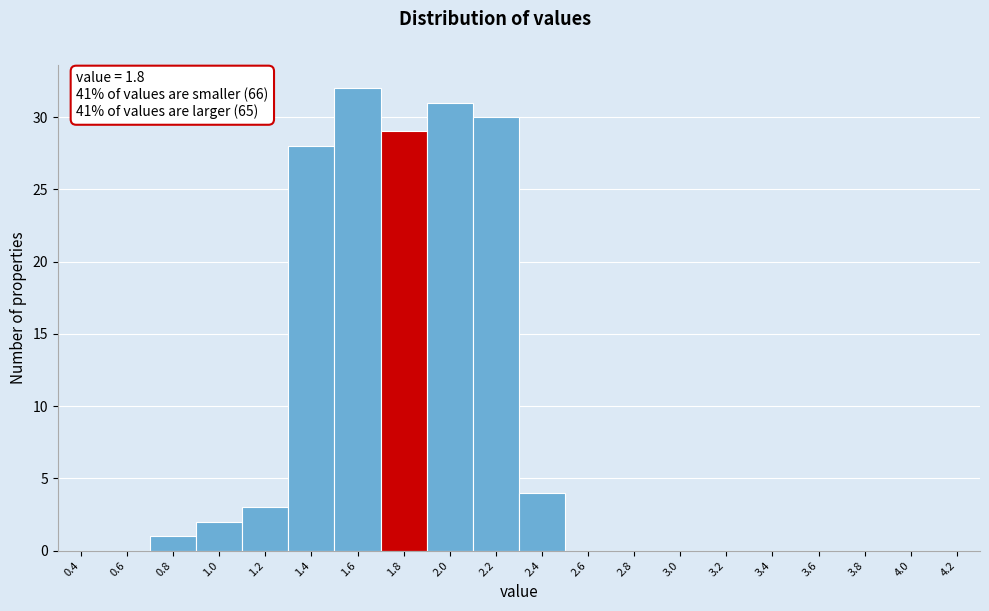

Which range on the x-axis has the tallest bar?

1.5 to 1.7